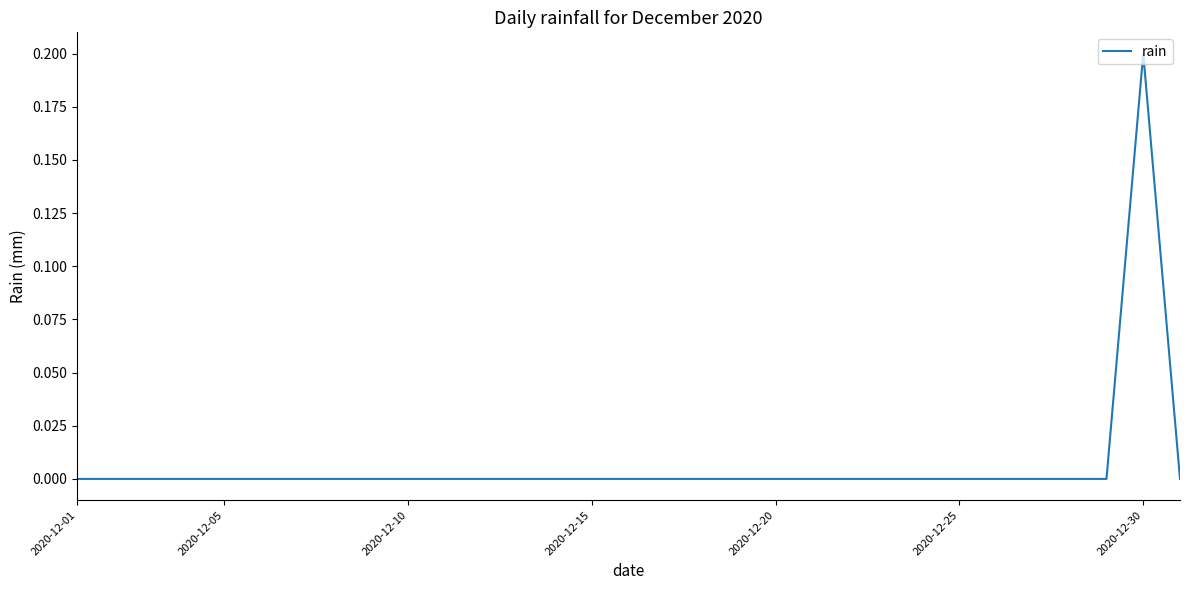

How many lines are shown in the chart?

1